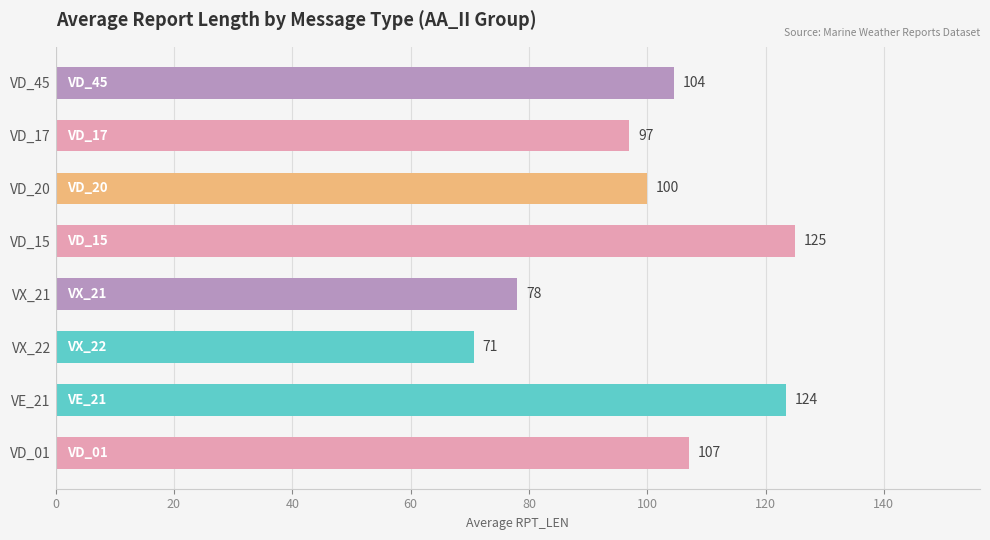

What is the maximum value shown in the chart?

125.0